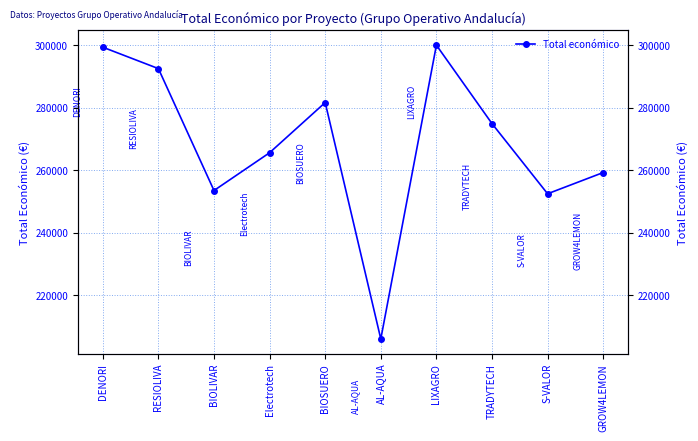

The value at BIOSUERO is 424436. True or false?

False